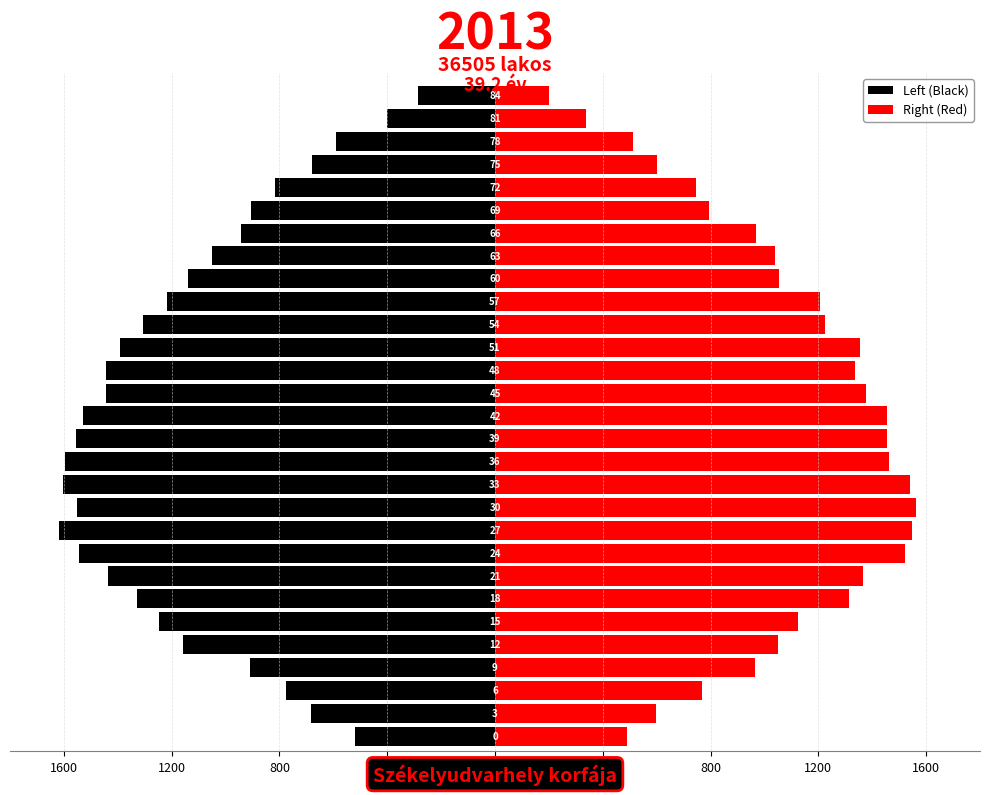

Reading left to right, transcribe all the data shown in this chart.

Left (Black): -521	-684	-777	-910	-1157	-1247	-1330	-1437	-1544	-1619	-1550	-1602	-1596	-1556	-1529	-1443	-1445	-1390	-1308	-1217	-1141	-1052	-944	-904	-816	-680	-591	-400	-284
Right (Red): 489	596	767	964	1049	1125	1314	1366	1520	1548	1563	1541	1464	1455	1454	1377	1336	1354	1224	1206	1055	1039	969	795	746	601	513	338	200